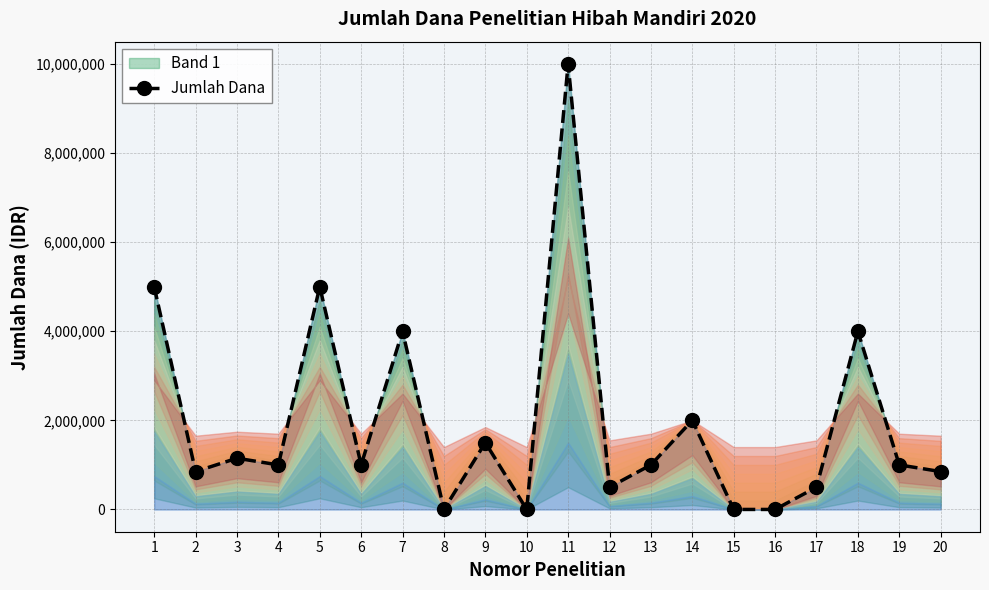

What value does the data have at 7, to the nearest 100?

4000000